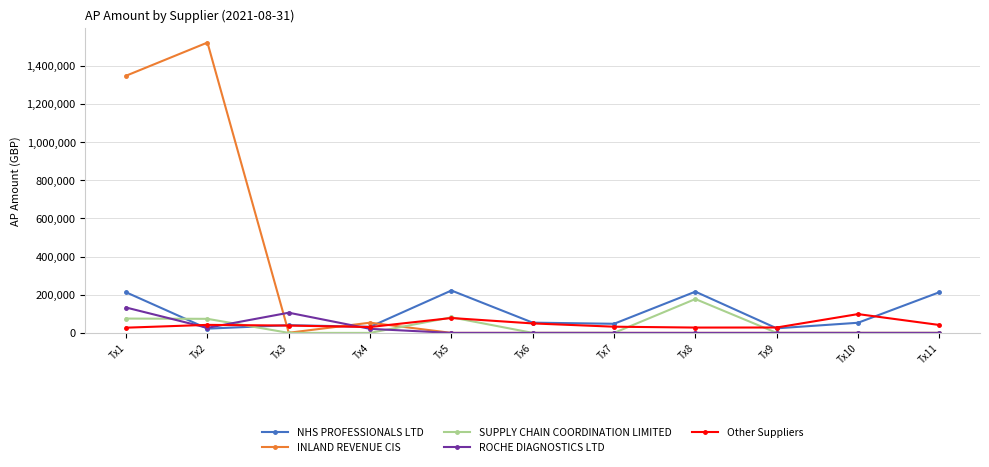

In NHS PROFESSIONALS LTD, how many points are lower than both neighbors (excluding endpoints)?

4